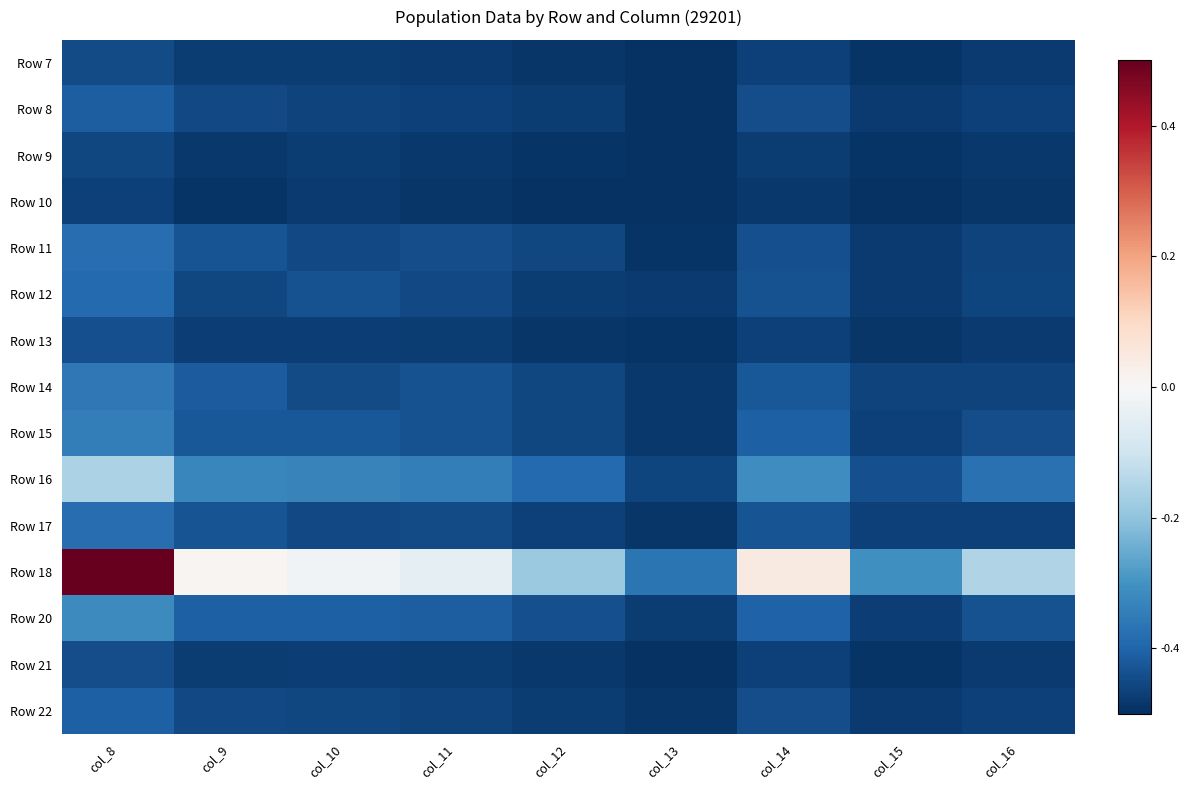

Reading left to right, extract all data points from this chart.

Row 7: col_8=-0.4	col_9=-0.5	col_10=-0.5	col_11=-0.5	col_12=-0.5	col_13=-0.5	col_14=-0.5	col_15=-0.5	col_16=-0.5
Row 8: col_8=-0.4	col_9=-0.5	col_10=-0.5	col_11=-0.5	col_12=-0.5	col_13=-0.5	col_14=-0.4	col_15=-0.5	col_16=-0.5
Row 9: col_8=-0.5	col_9=-0.5	col_10=-0.5	col_11=-0.5	col_12=-0.5	col_13=-0.5	col_14=-0.5	col_15=-0.5	col_16=-0.5
Row 10: col_8=-0.5	col_9=-0.5	col_10=-0.5	col_11=-0.5	col_12=-0.5	col_13=-0.5	col_14=-0.5	col_15=-0.5	col_16=-0.5
Row 11: col_8=-0.4	col_9=-0.4	col_10=-0.5	col_11=-0.4	col_12=-0.5	col_13=-0.5	col_14=-0.4	col_15=-0.5	col_16=-0.5
Row 12: col_8=-0.4	col_9=-0.5	col_10=-0.4	col_11=-0.5	col_12=-0.5	col_13=-0.5	col_14=-0.4	col_15=-0.5	col_16=-0.5
Row 13: col_8=-0.4	col_9=-0.5	col_10=-0.5	col_11=-0.5	col_12=-0.5	col_13=-0.5	col_14=-0.5	col_15=-0.5	col_16=-0.5
Row 14: col_8=-0.4	col_9=-0.4	col_10=-0.4	col_11=-0.4	col_12=-0.5	col_13=-0.5	col_14=-0.4	col_15=-0.5	col_16=-0.5
Row 15: col_8=-0.3	col_9=-0.4	col_10=-0.4	col_11=-0.4	col_12=-0.5	col_13=-0.5	col_14=-0.4	col_15=-0.5	col_16=-0.4
Row 16: col_8=-0.2	col_9=-0.3	col_10=-0.3	col_11=-0.3	col_12=-0.4	col_13=-0.5	col_14=-0.3	col_15=-0.4	col_16=-0.4
Row 17: col_8=-0.4	col_9=-0.4	col_10=-0.5	col_11=-0.4	col_12=-0.5	col_13=-0.5	col_14=-0.4	col_15=-0.5	col_16=-0.5
Row 18: col_8=0.5	col_9=0.0	col_10=-0.0	col_11=-0.0	col_12=-0.2	col_13=-0.4	col_14=0.0	col_15=-0.3	col_16=-0.2
Row 20: col_8=-0.3	col_9=-0.4	col_10=-0.4	col_11=-0.4	col_12=-0.4	col_13=-0.5	col_14=-0.4	col_15=-0.5	col_16=-0.4
Row 21: col_8=-0.4	col_9=-0.5	col_10=-0.5	col_11=-0.5	col_12=-0.5	col_13=-0.5	col_14=-0.5	col_15=-0.5	col_16=-0.5
Row 22: col_8=-0.4	col_9=-0.5	col_10=-0.5	col_11=-0.5	col_12=-0.5	col_13=-0.5	col_14=-0.4	col_15=-0.5	col_16=-0.5